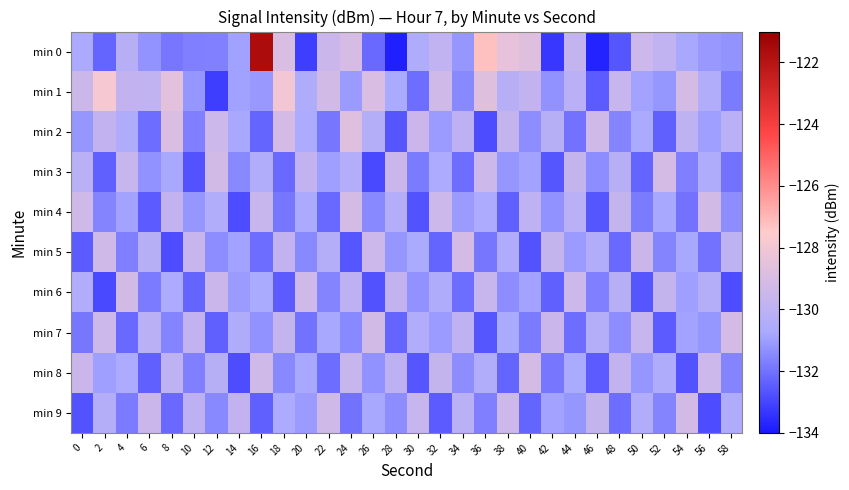

How many series are shown in this chart?

10